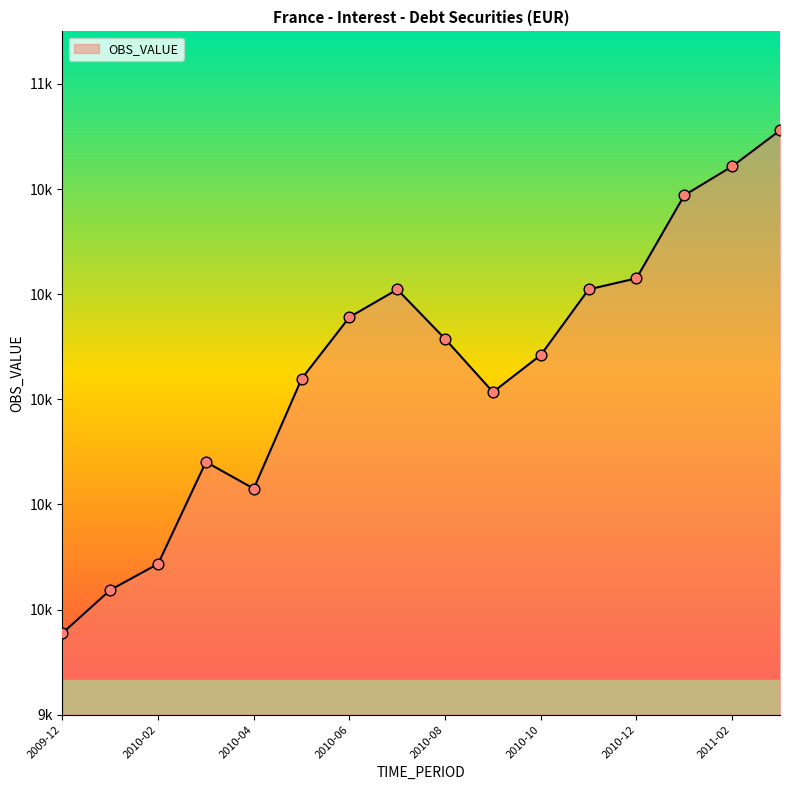

Is this an area chart (filled region under the line)?

Yes